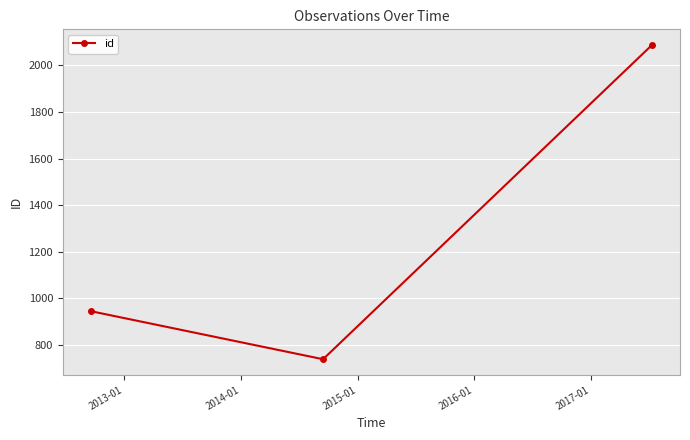

Reading left to right, what are all the values shown in this chart?

945	739	2087